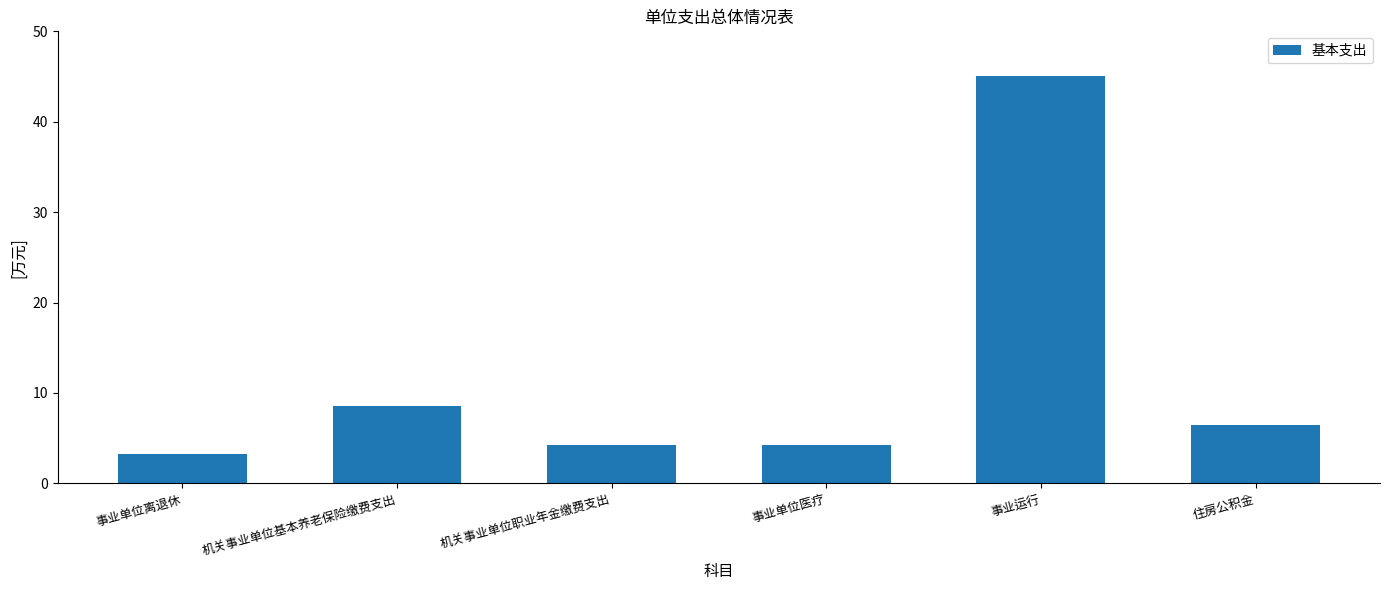

What position from the right is 事业单位离退休?

6